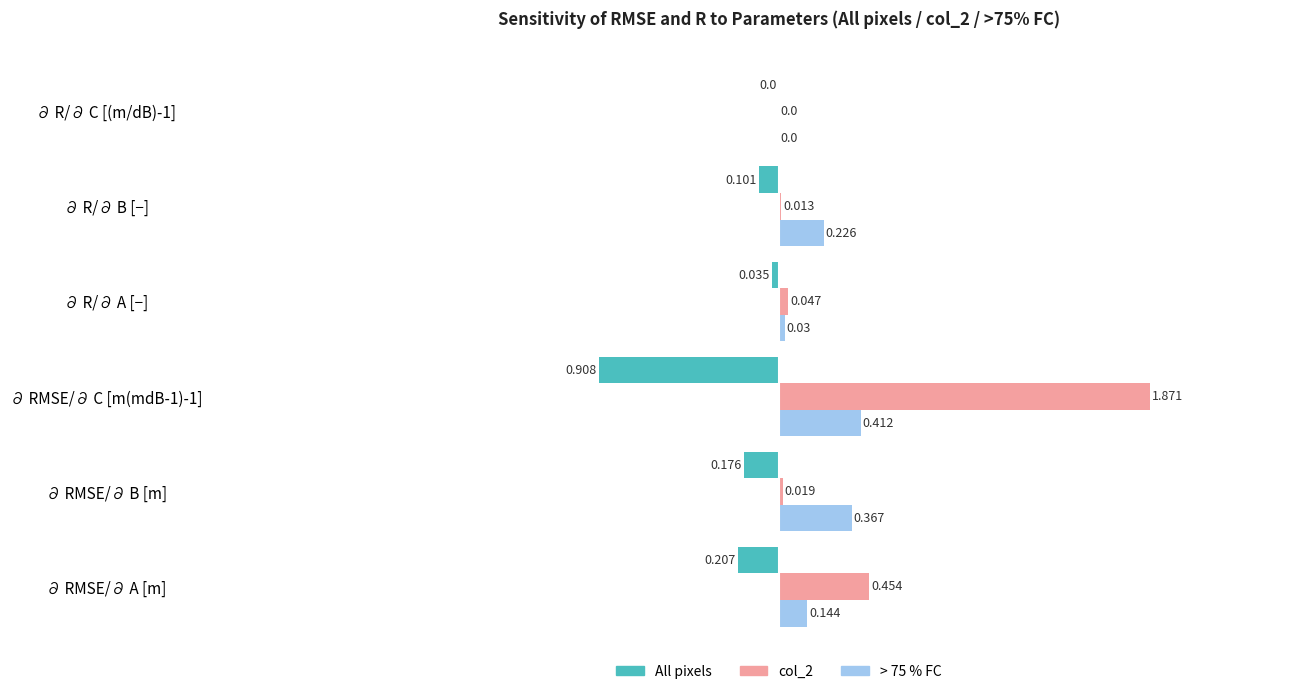

Is the value of col_2 at ∂ R/∂ B [−] greater than the value of > 75 % FC at ∂ RMSE/∂ C [m(mdB-1)-1]?

No